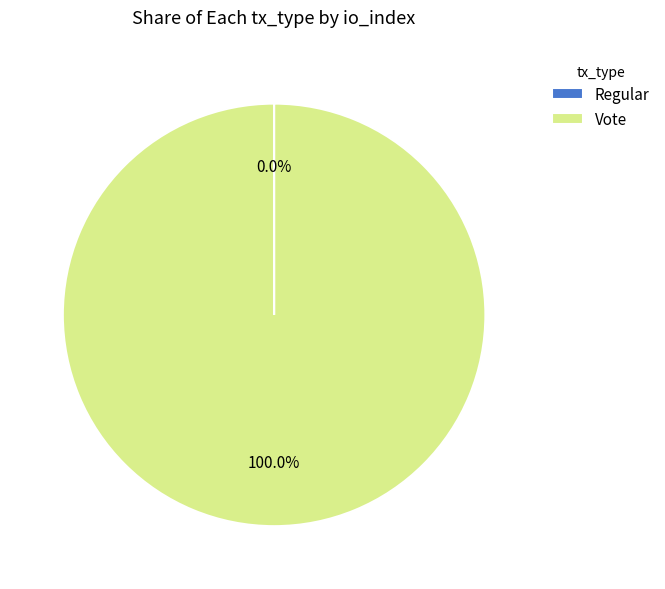

Which category has the biggest portion of the pie?

Vote